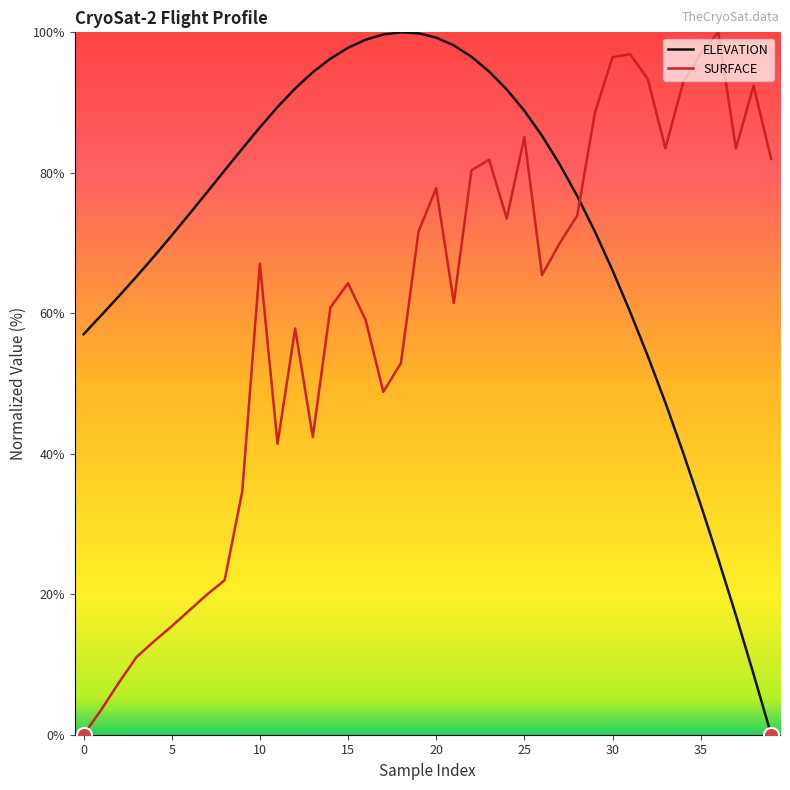

What is the maximum value shown in the chart?

100.0